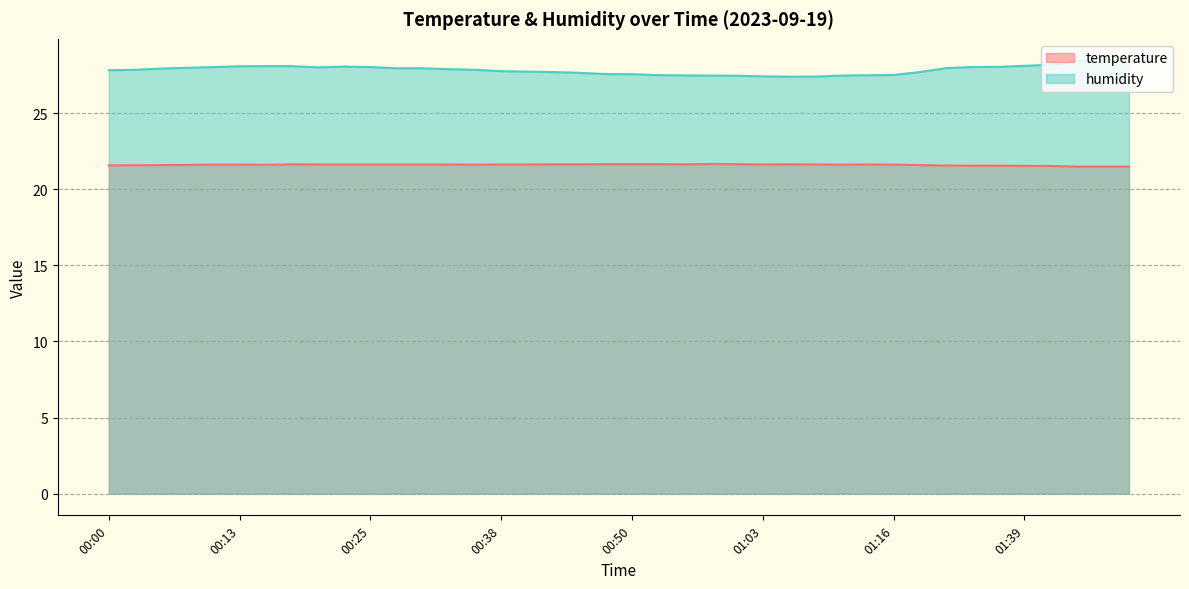

Does the chart display data point markers on the line(s)?

No